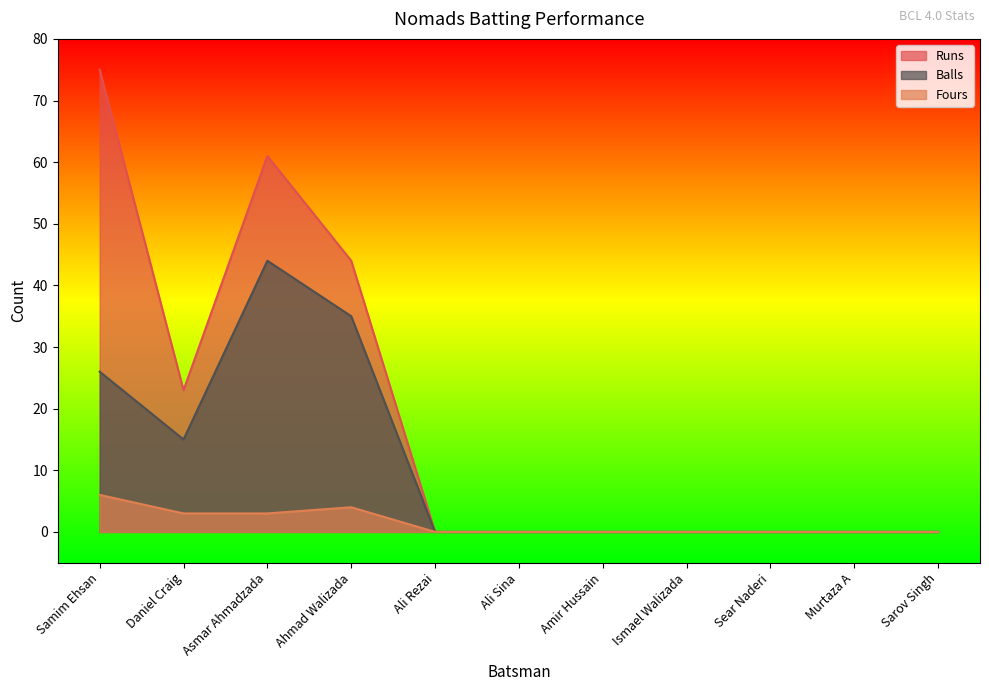

Which series has the largest total across all categories?

Runs